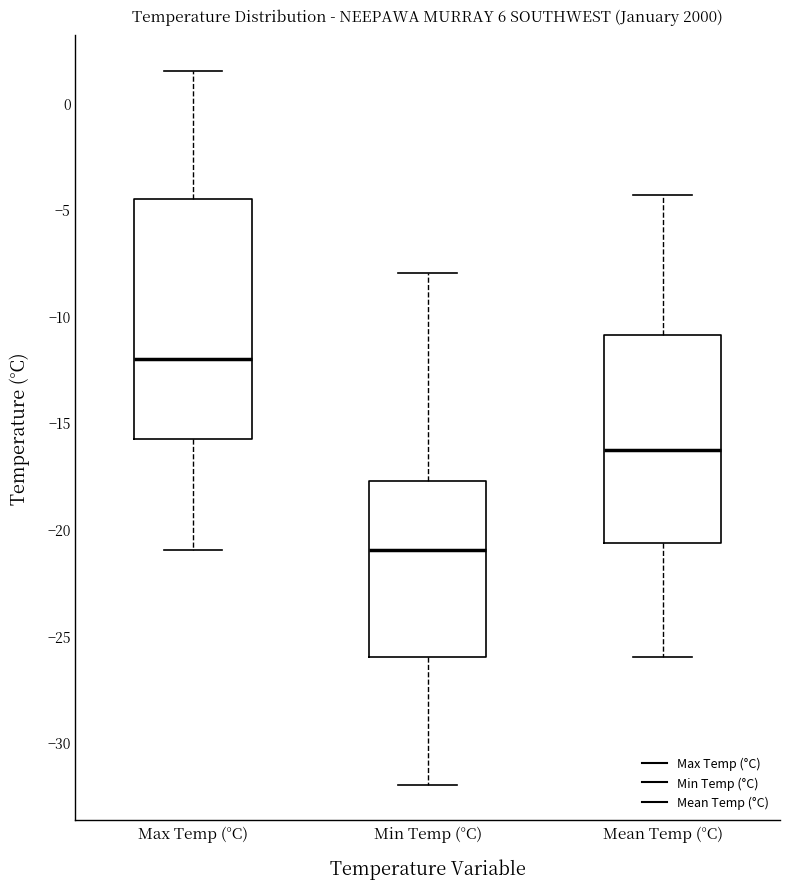

Reading left to right, transcribe this box plot: for each box, give where its median line is, the range the box spans, and where its two whiskers end, as read against the y-axis. The values are not printed on the chart, so give them approximately, as read against the axis.

Max Temp (°C): median -12.0, box -15.5 to -4.5, whiskers -21.0 to 1.5
Min Temp (°C): median -21.0, box -26.0 to -17.5, whiskers -32.0 to -8.0
Mean Temp (°C): median -16.5, box -20.5 to -11.0, whiskers -26.0 to -4.5